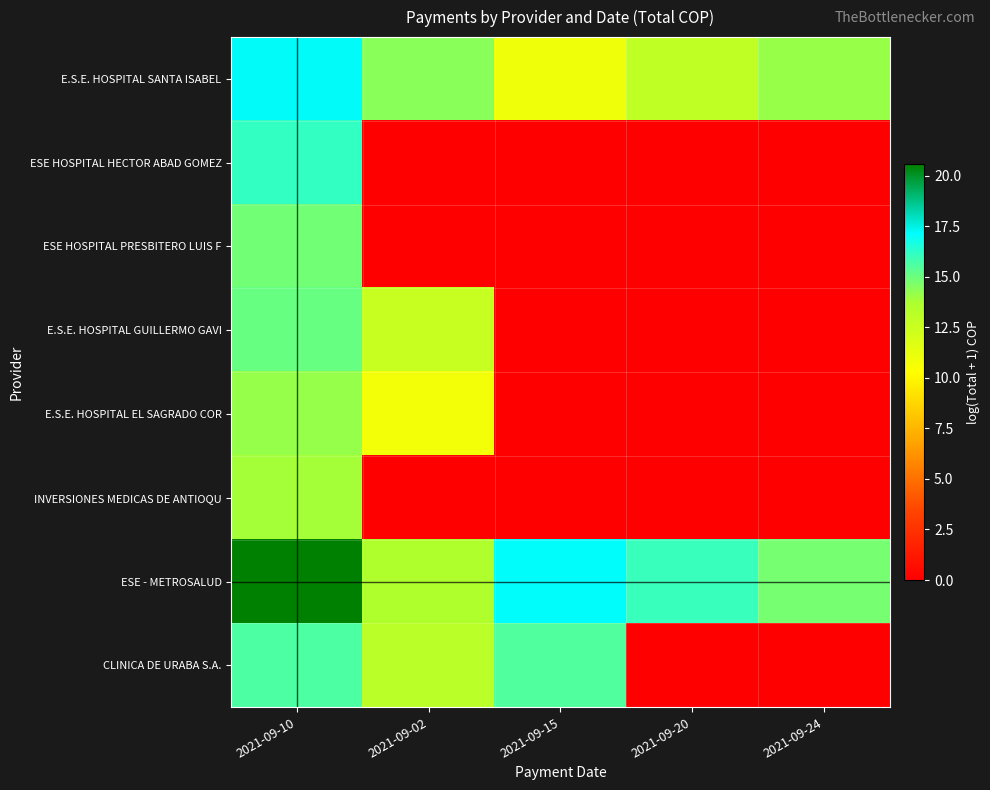

Which series changed the most between 2021-09-10 and 2021-09-20?

ESE HOSPITAL HECTOR ABAD GOMEZ